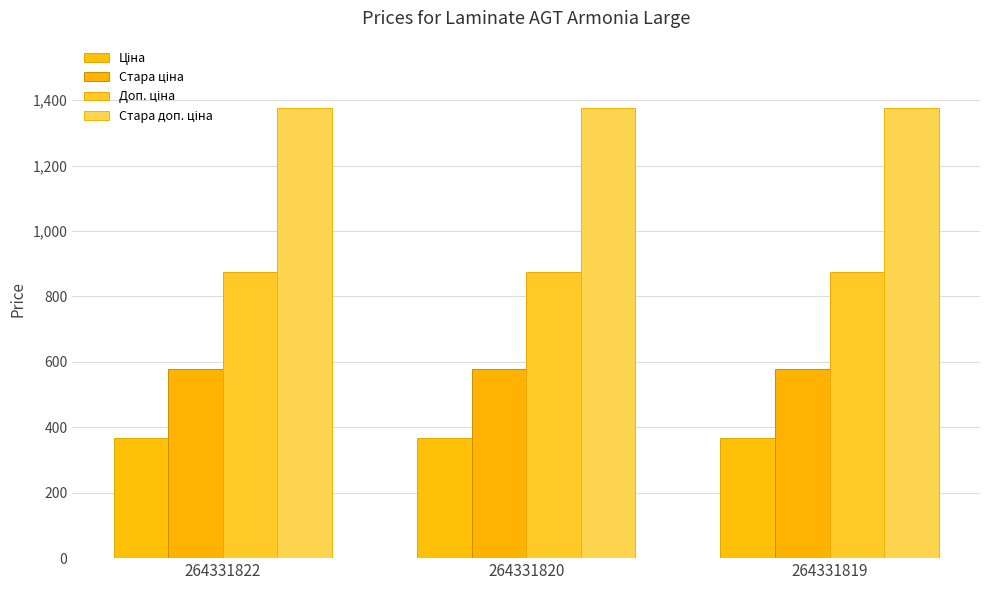

How many categories are shown in the chart?

3